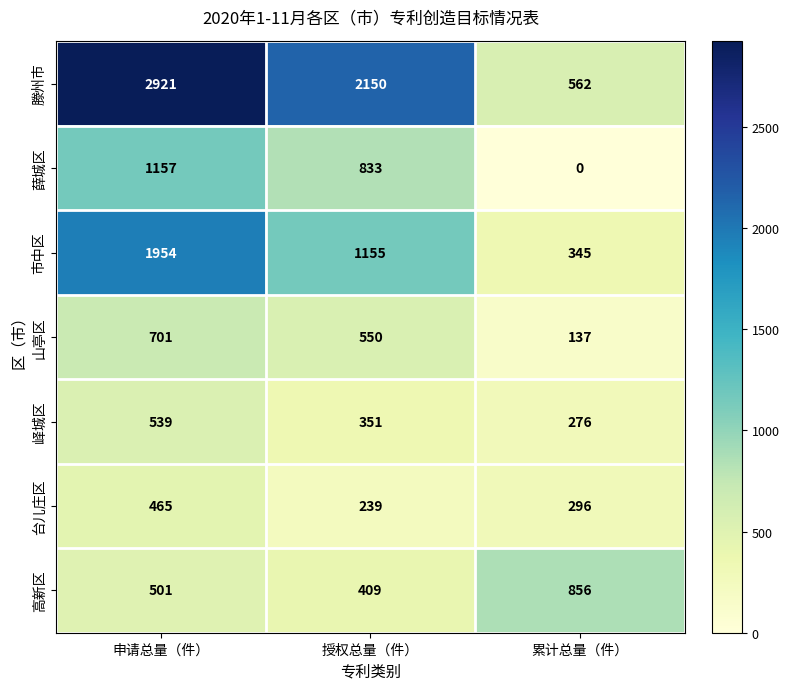

Reading left to right, transcribe all the data shown in this chart.

滕州市: 2921	2150	562
薛城区: 1157	833	0
市中区: 1954	1155	345
山亭区: 701	550	137
峄城区: 539	351	276
台儿庄区: 465	239	296
高新区: 501	409	856